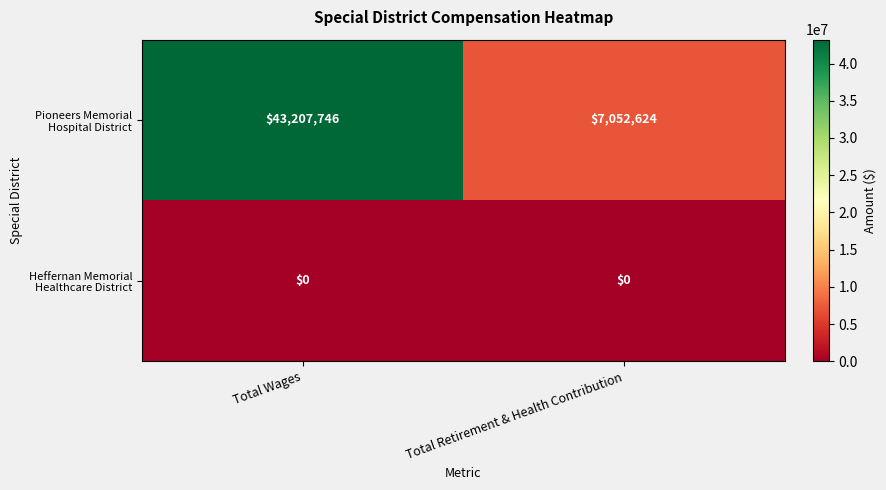

What is the total value across all series at Total Wages?

43207746